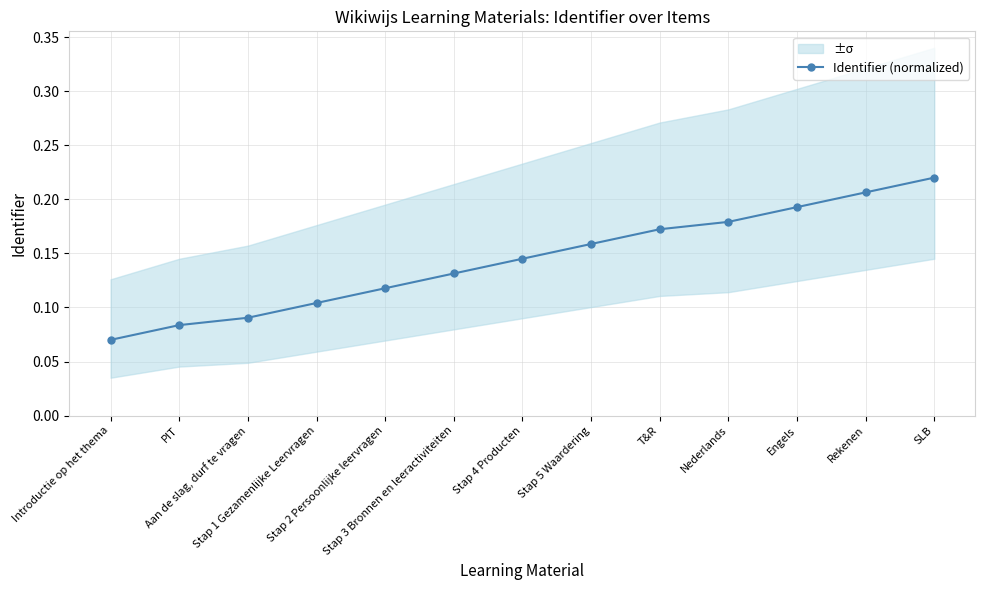

Does the chart have visible grid lines?

Yes